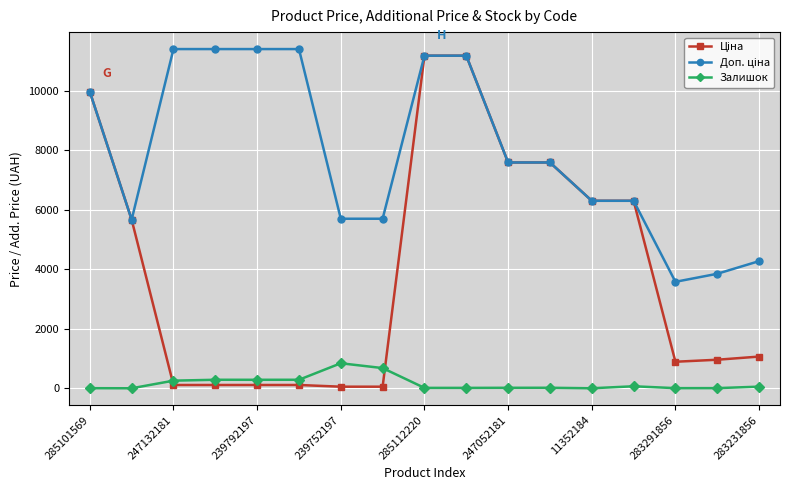

At how many categories does at least one series exceed 4498?

14